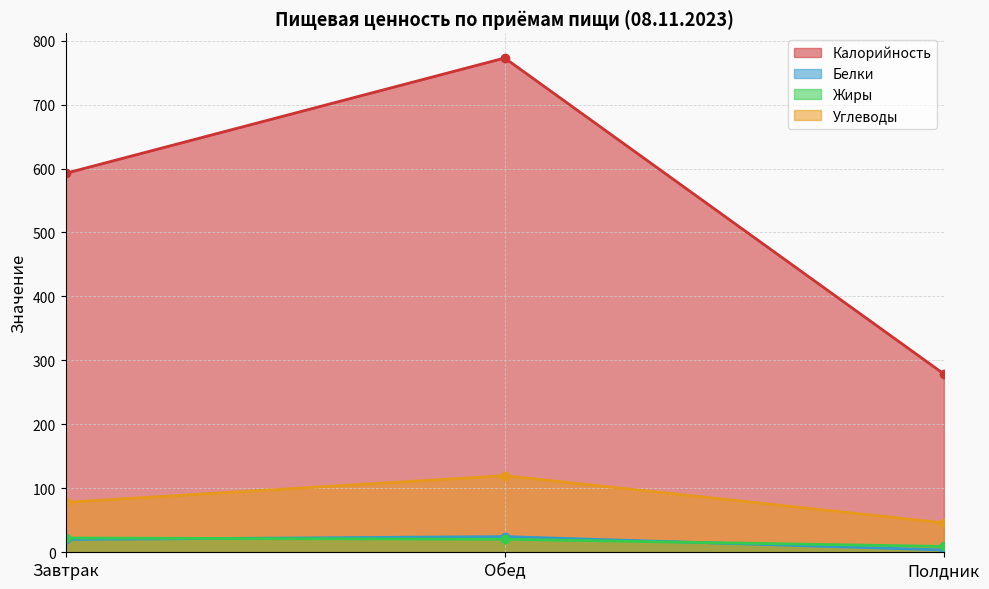

Reading right to left, extract all data points from this chart.

Калорийность: 278.8	772.8	592.5
Белки: 3.6	24.5	20.0
Жиры: 9.1	20.3	22.3
Углеводы: 46.0	119.8	78.1